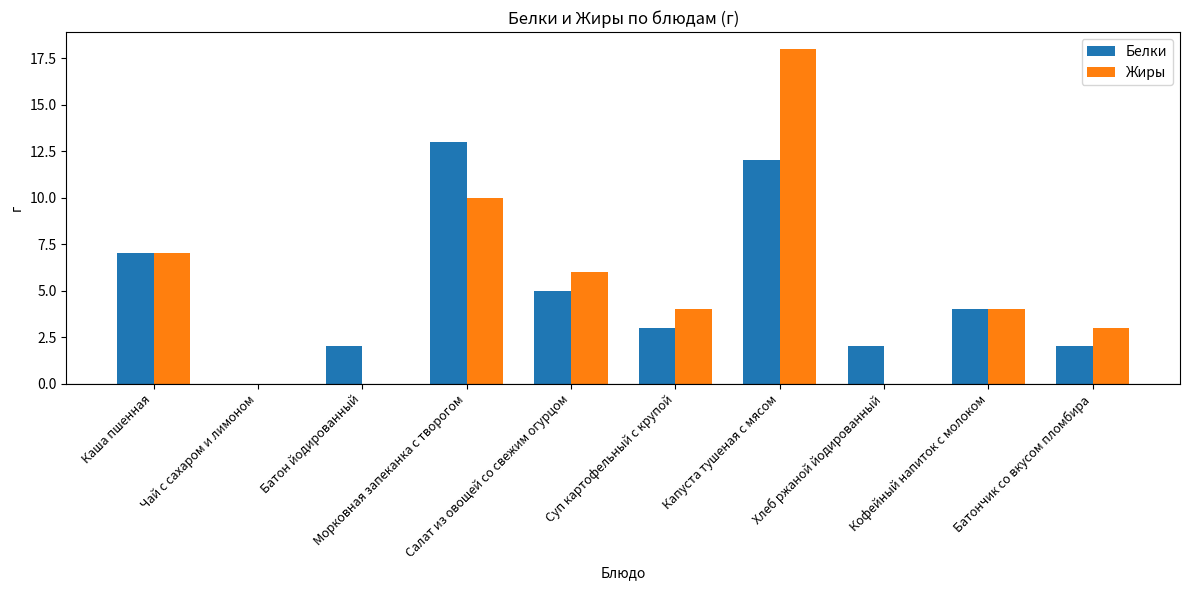

How many positive values does the Белки series have?

9